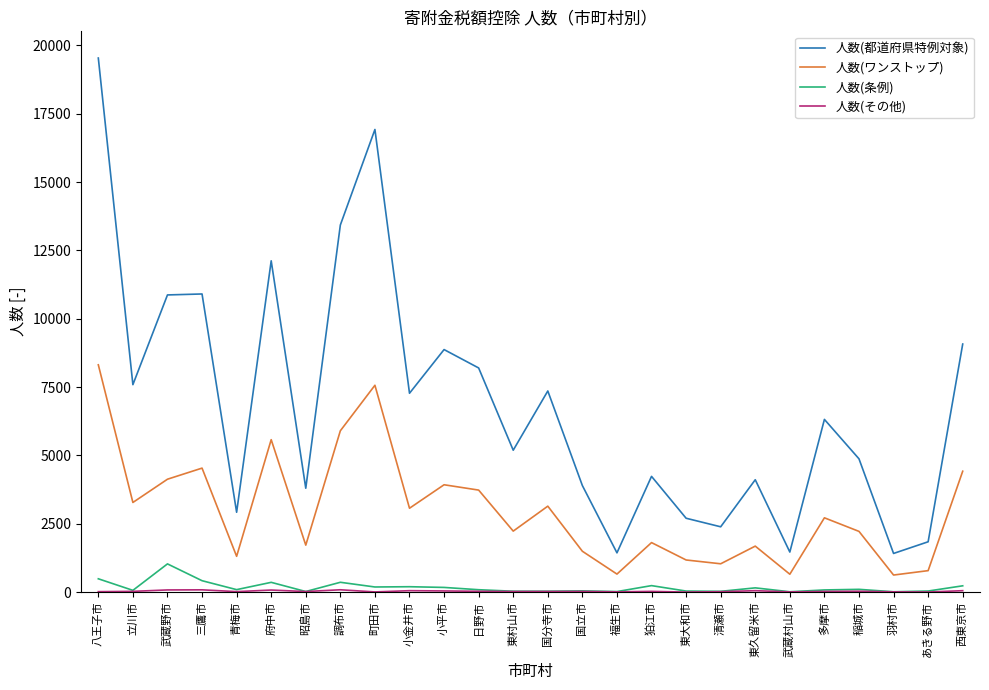

What position from the right is 立川市?

25